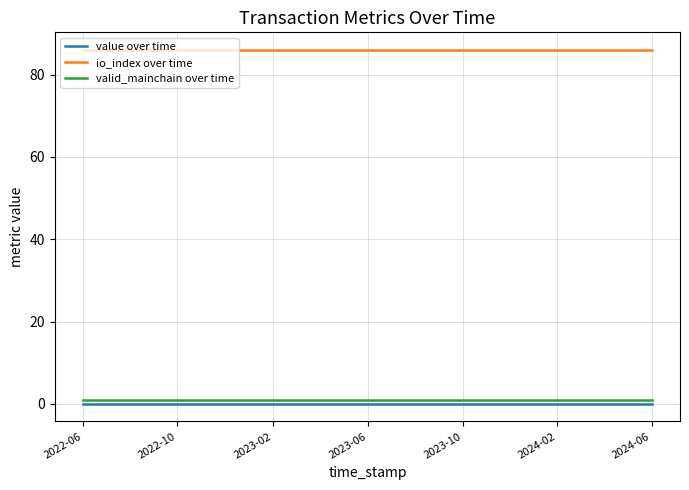

True or false: value over time and valid_mainchain over time cross at least once.

False